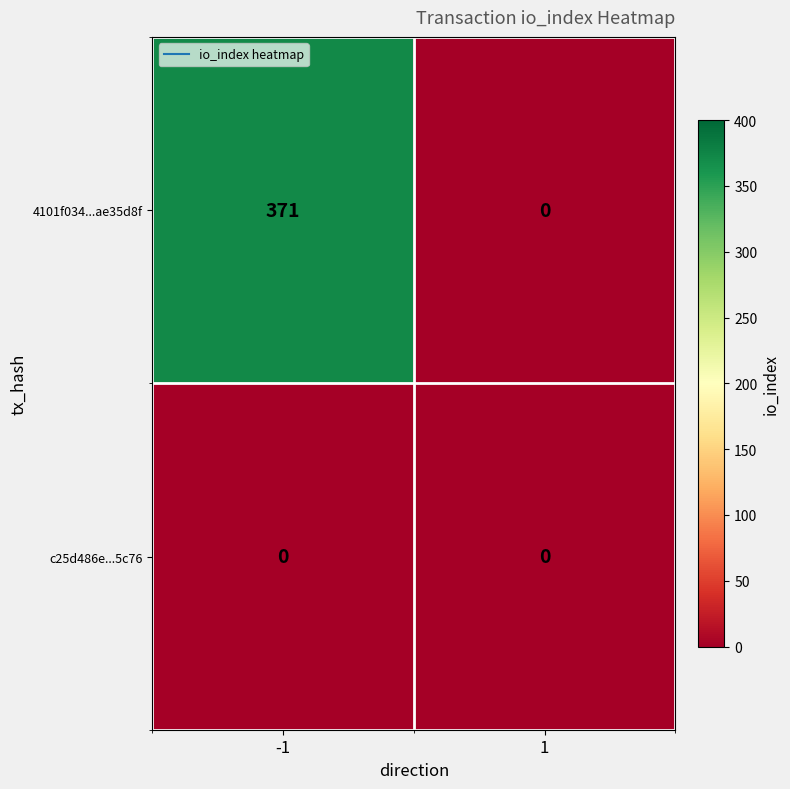

What is the highest value of the 4101f034...ae35d8f series?

371